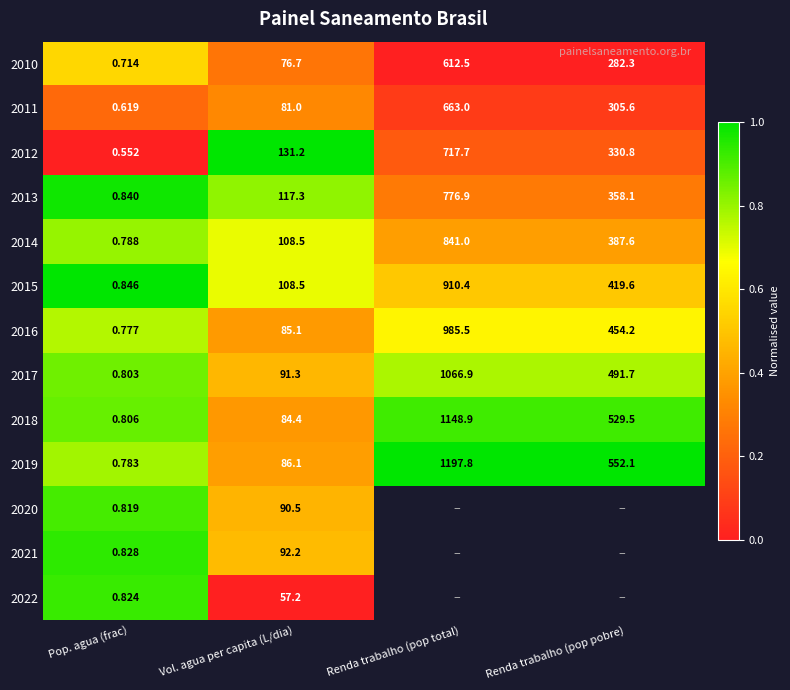

At which label does 2014 first exceed 387?

Renda trabalho (pop total)